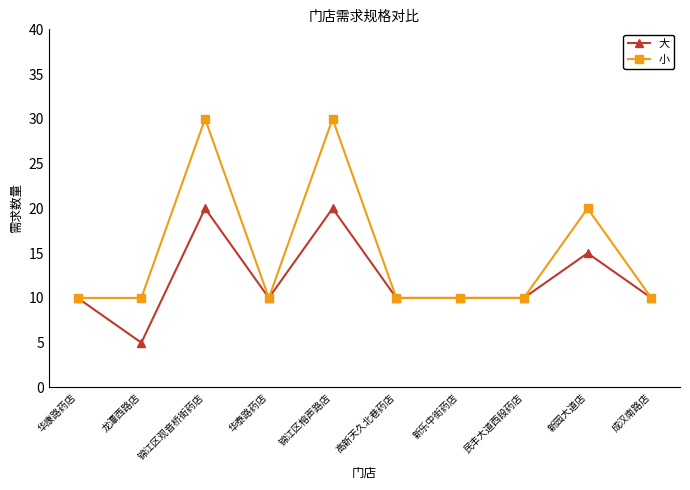

The value of 小 at 锦江区观音桥街药店 is 30. True or false?

True